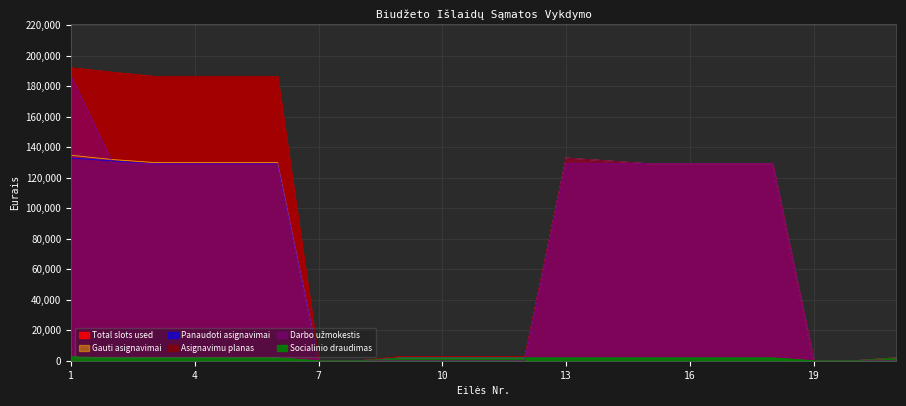

True or false: Total slots used and Gauti asignavimai cross at least once.

False